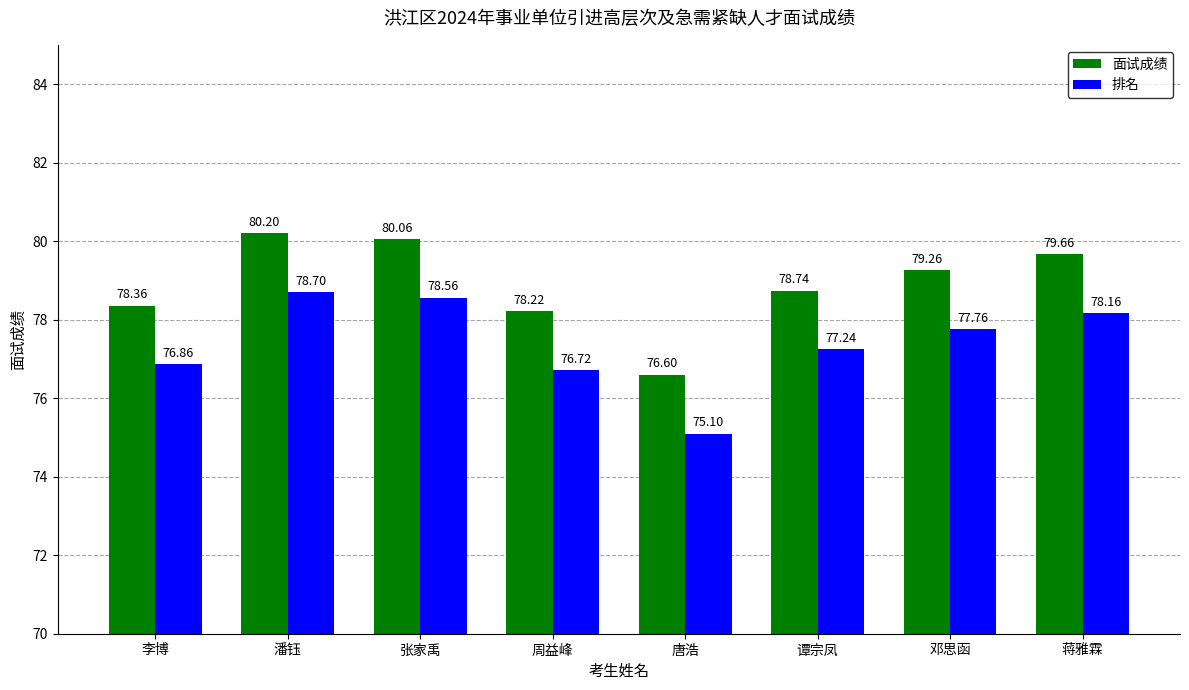

What is the spread (max minus min) of values at 李博?

1.5